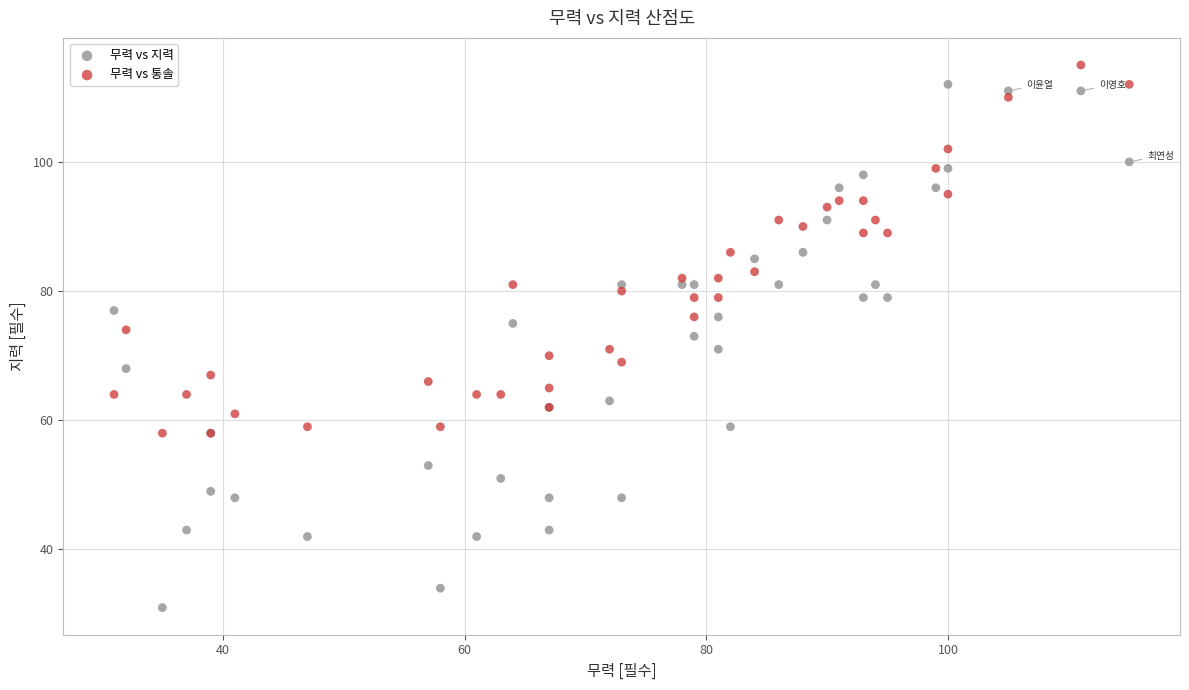

Which series contains the lowest Y value?

무력 vs 지력